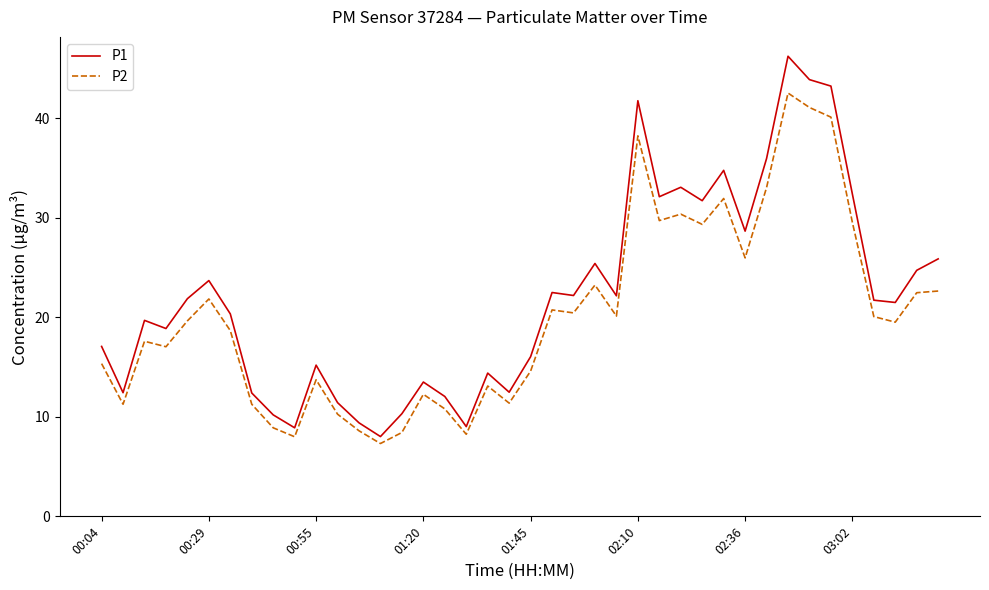

Which series has the widest spread of values?

P1